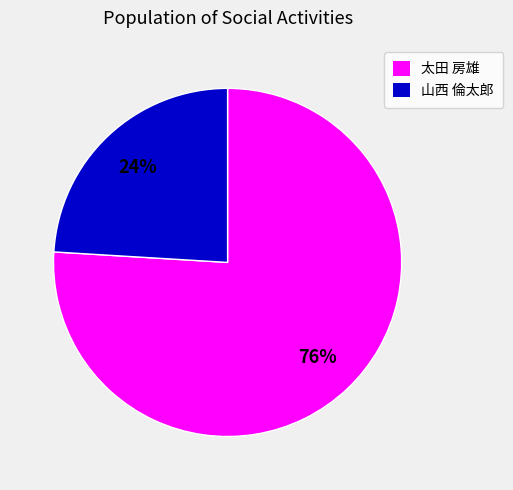

Count the number of slices in the pie.

2